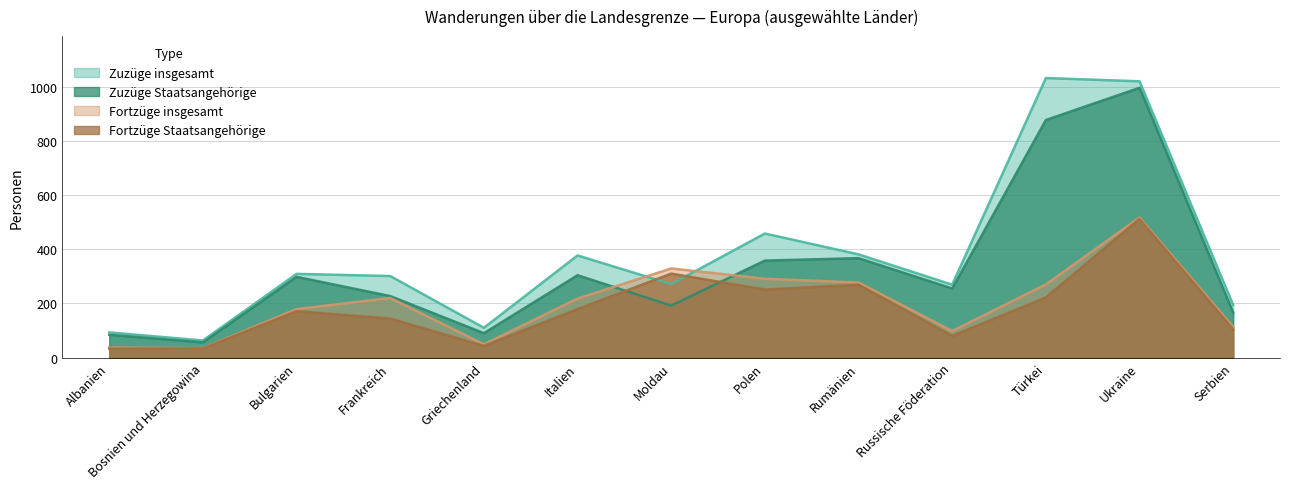

What is the difference between the Fortzüge insgesamt values at Bosnien und Herzegowina and Albanien?

2